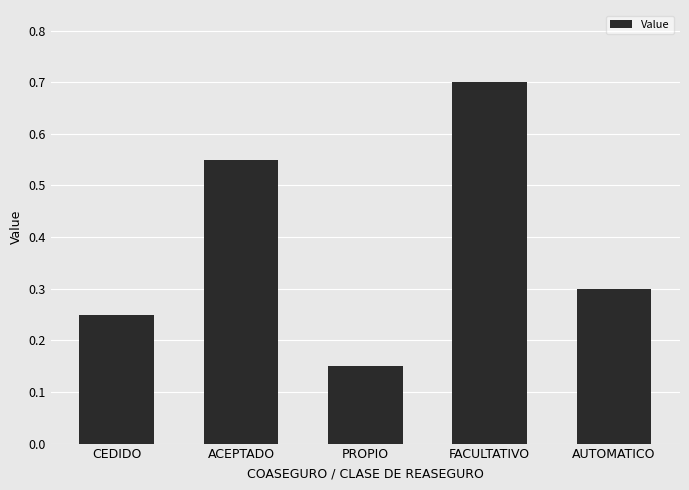

Rank the categories by value from lowest to highest.

PROPIO, CEDIDO, AUTOMATICO, ACEPTADO, FACULTATIVO